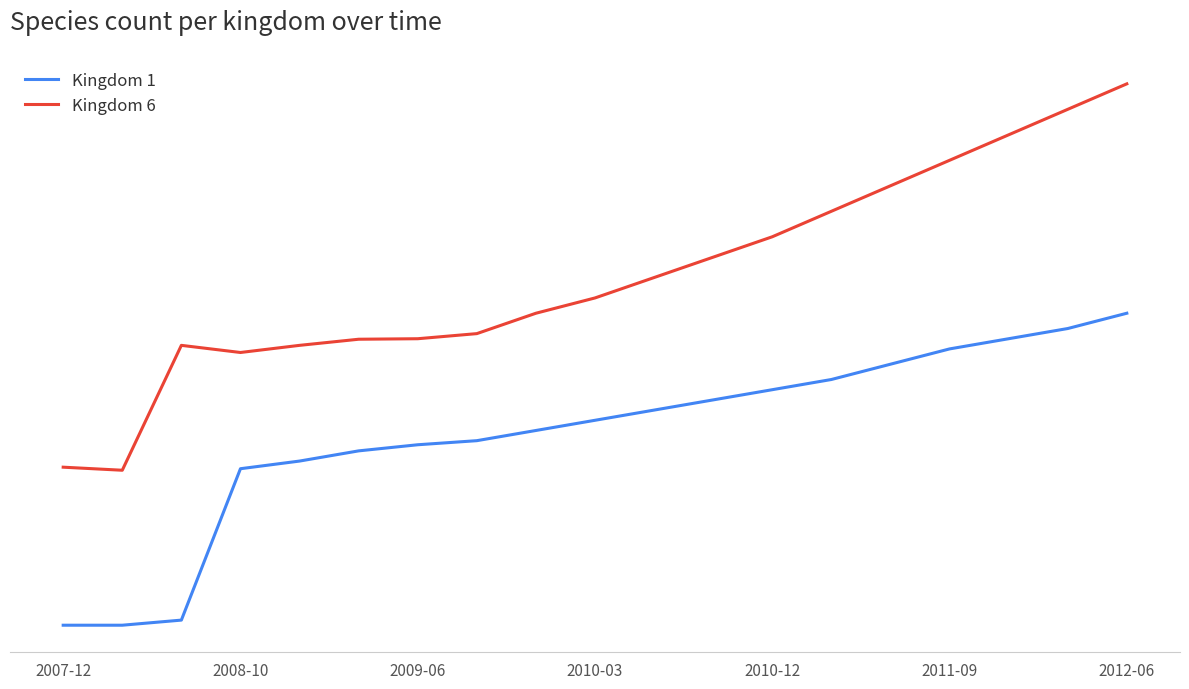

Which label corresponds to the largest value in the chart?

2012-06